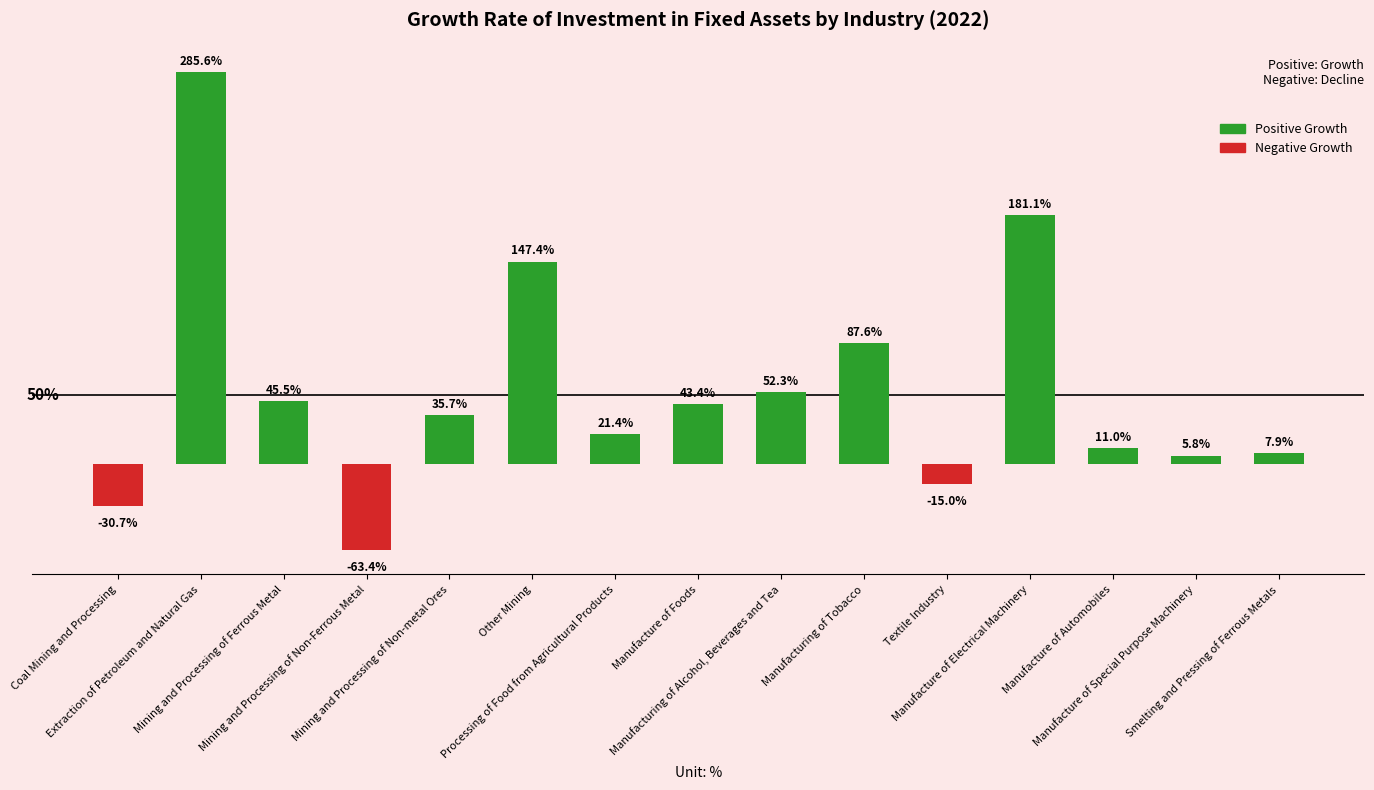

Which has a higher value, Processing of Food from Agricultural Products or Extraction of Petroleum and Natural Gas?

Extraction of Petroleum and Natural Gas